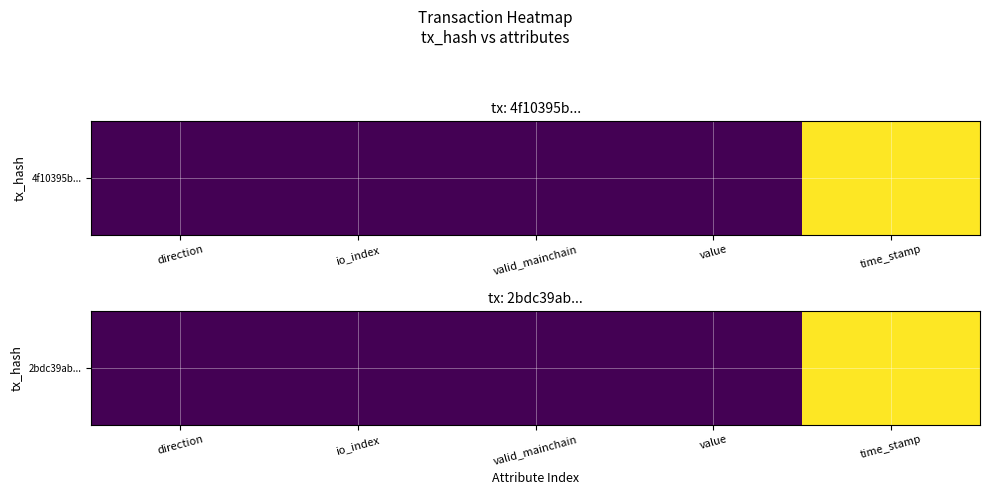

List the labels in order of value, smallest first.

value, direction, valid_mainchain, io_index, time_stamp